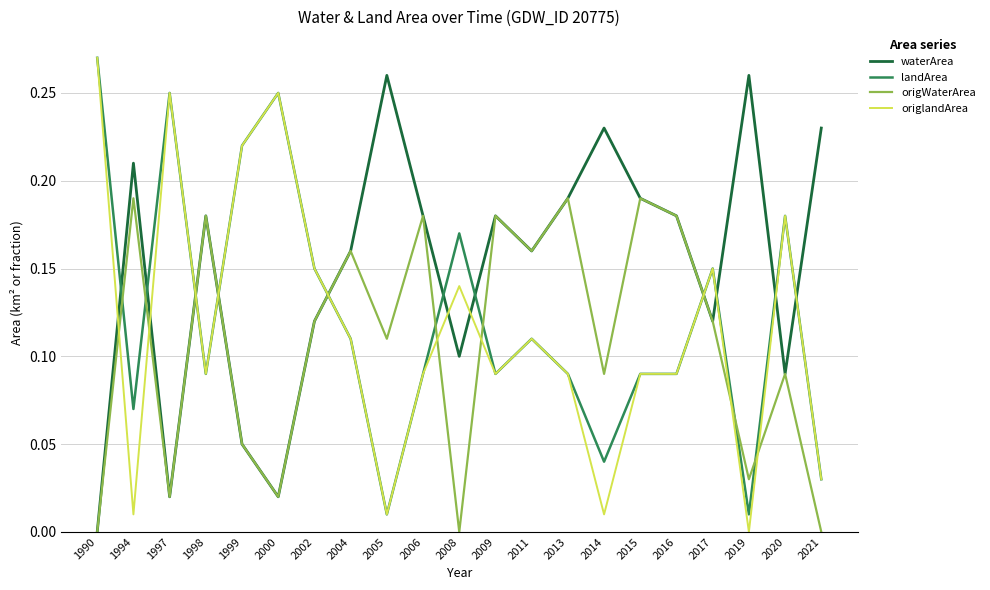

At how many categories does at least one series exceed 0?

21